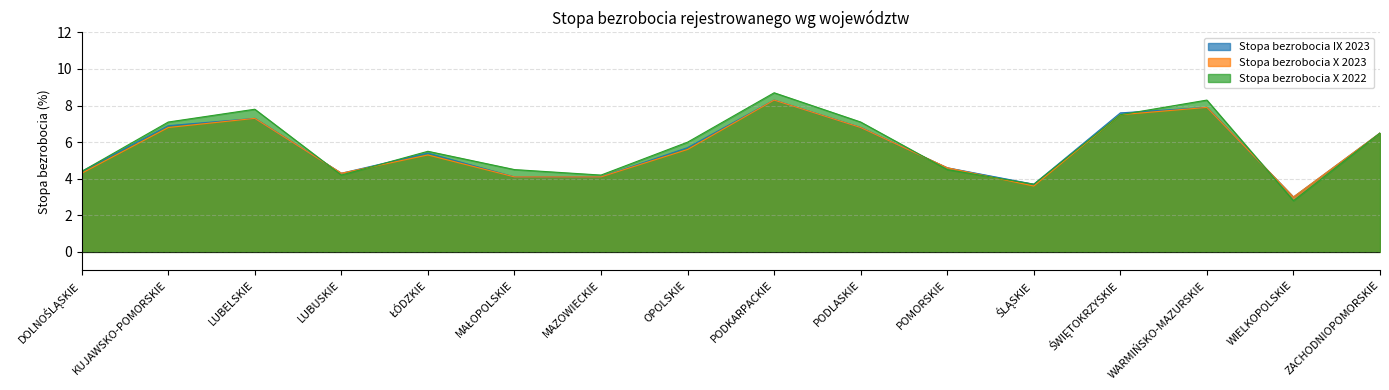

True or false: Stopa bezrobocia X 2022 has more than 0 points higher than both neighbors.

True